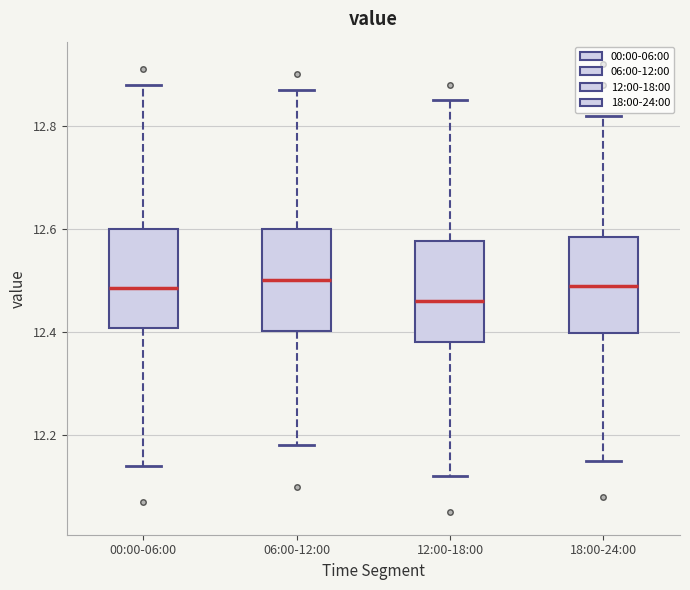

Reading left to right, read every box against the y-axis: the position of its median line, the range the box covers, and the ends of its whiskers. The values are not printed on the chart, so give them approximately, as read against the axis.

00:00-06:00: median 12.48, box 12.40 to 12.60, whiskers 12.14 to 12.88
06:00-12:00: median 12.50, box 12.40 to 12.60, whiskers 12.18 to 12.88
12:00-18:00: median 12.46, box 12.38 to 12.58, whiskers 12.12 to 12.86
18:00-24:00: median 12.50, box 12.40 to 12.58, whiskers 12.16 to 12.82